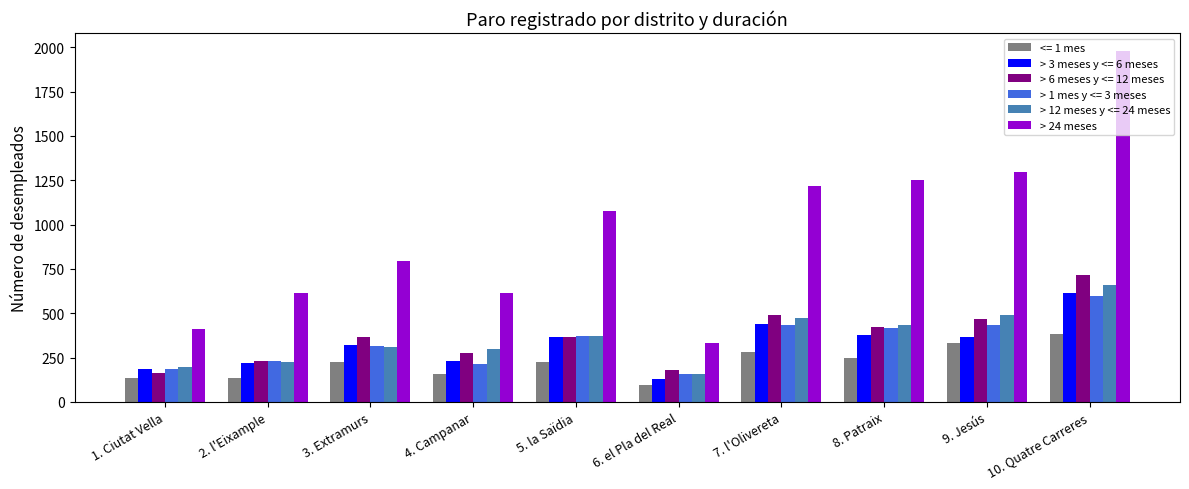

At which category does the chart reach its peak across all series?

10. Quatre Carreres